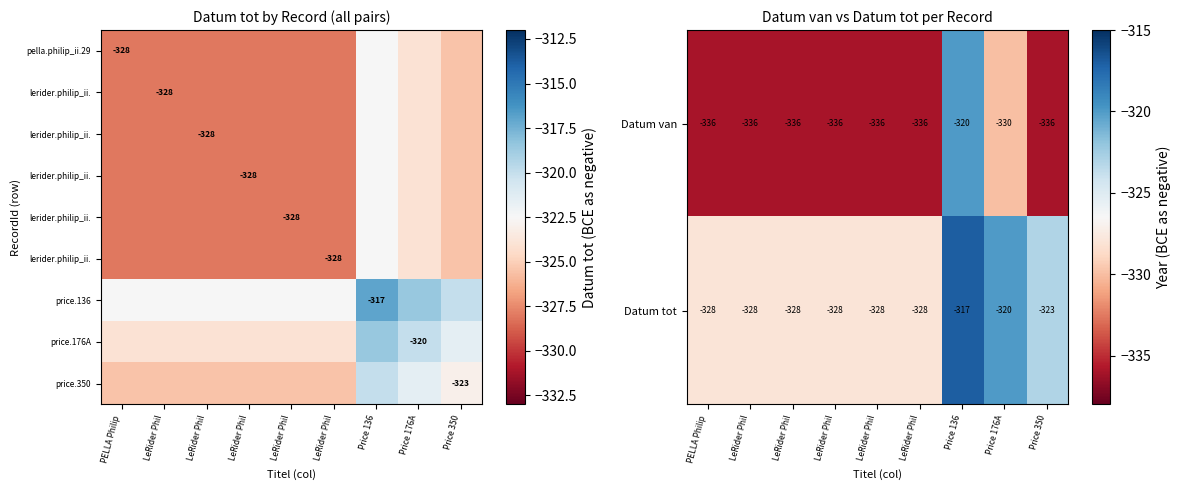

Which label corresponds to the smallest value in the chart?

PELLA Philip